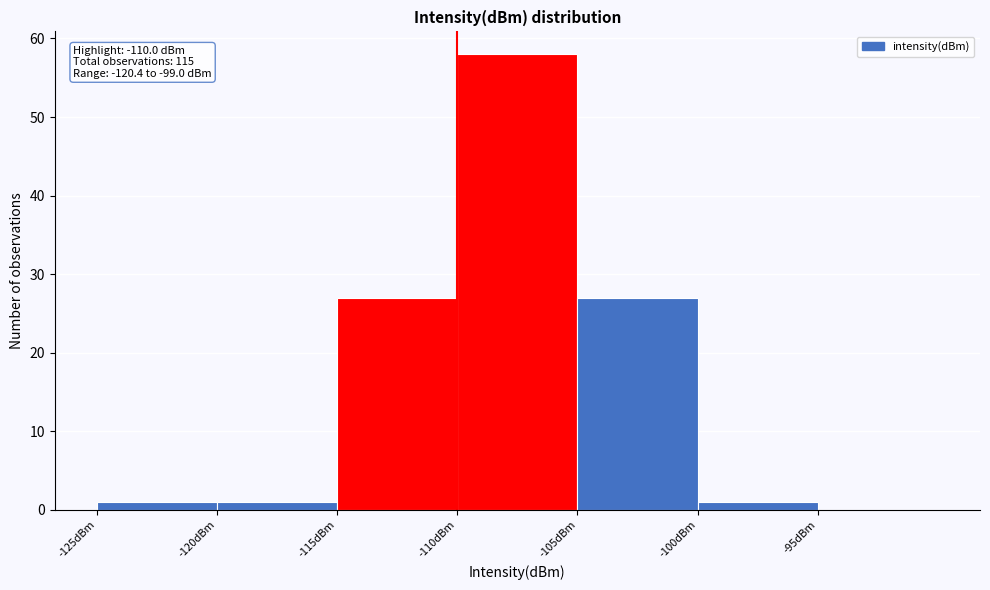

Over which range of the x-axis is the bar tallest?

-110 to -105